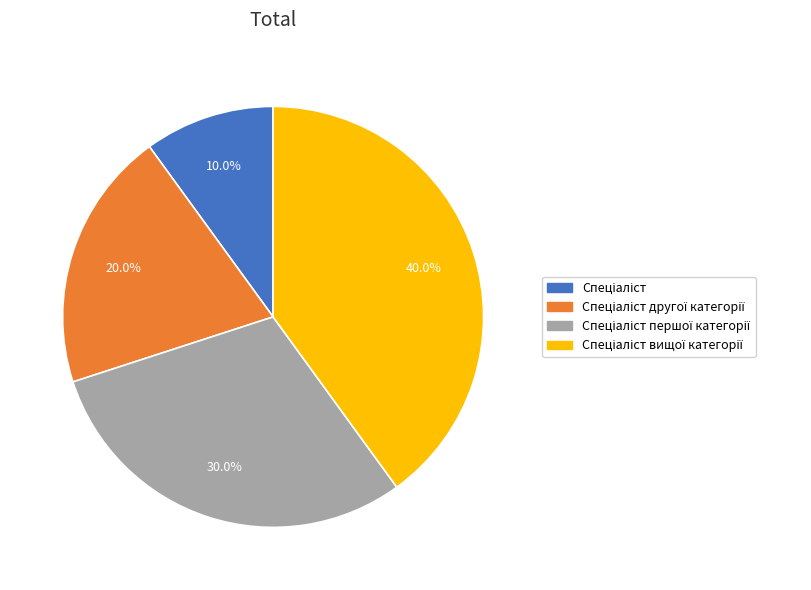

How many slices are in this pie chart?

4